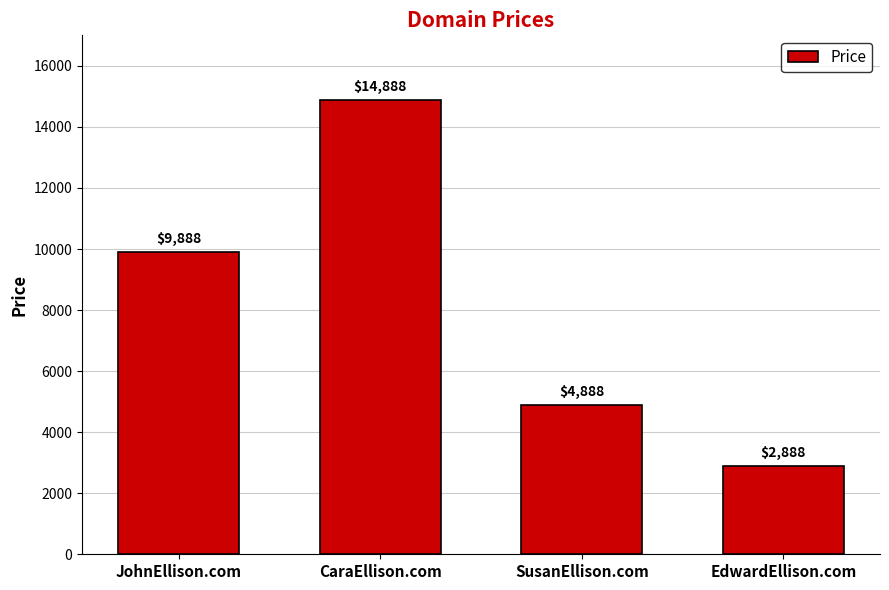

Which has a higher value, JohnEllison.com or CaraEllison.com?

CaraEllison.com